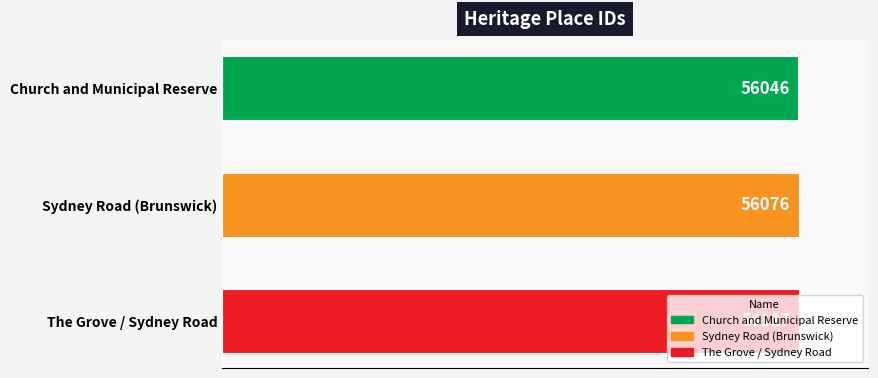

Are the bars horizontal?

Yes